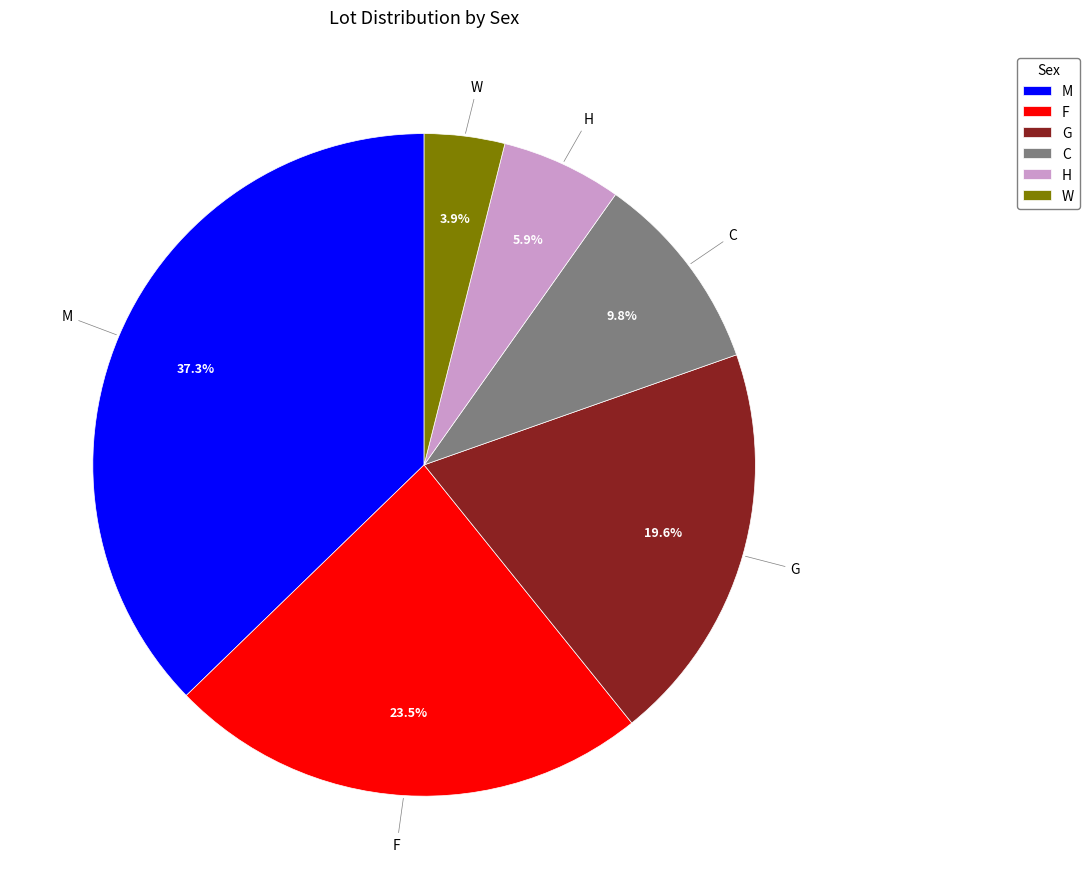

To the nearest percent, what is the average slice percentage?

17%